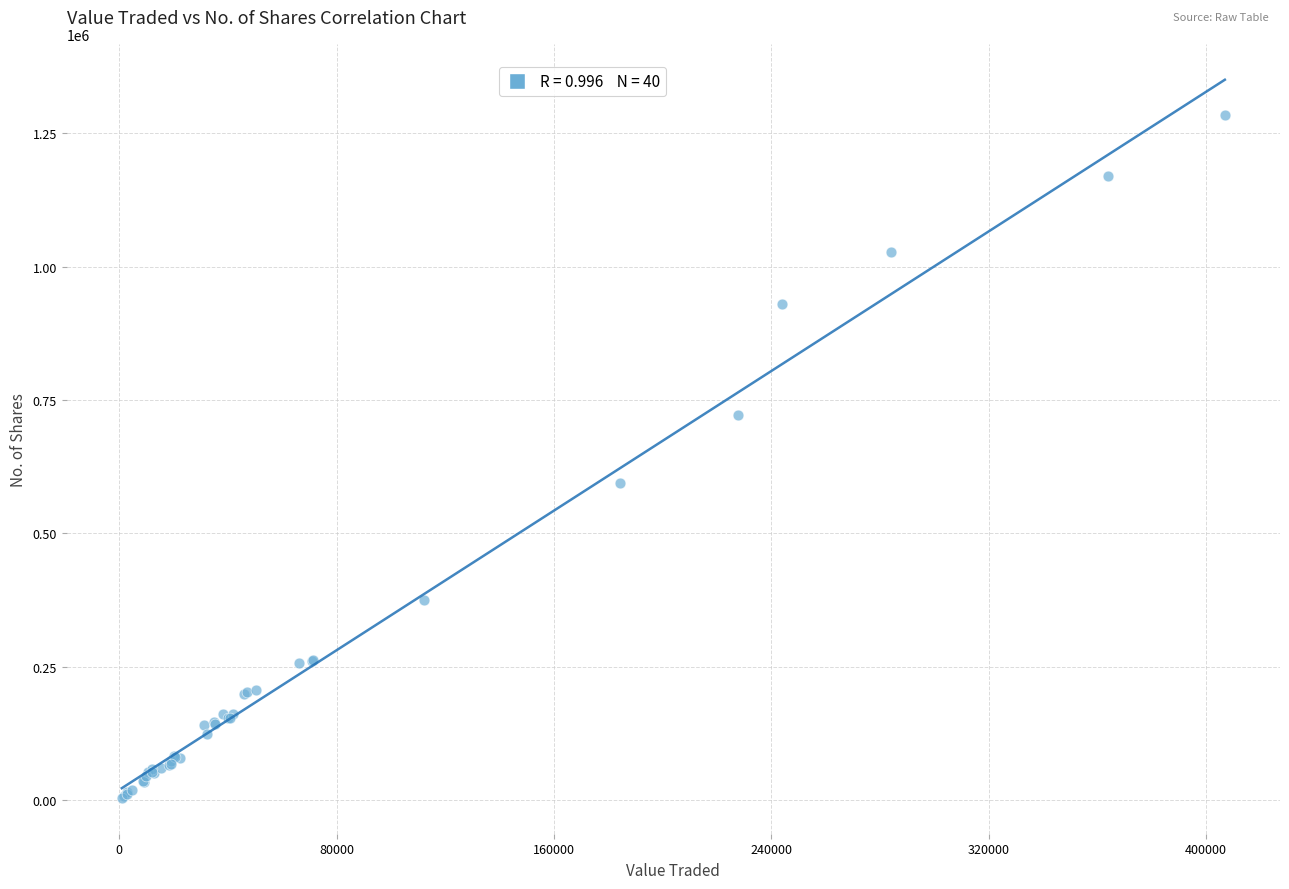

What Y value in the scatter plot is closest to 643996?

595269